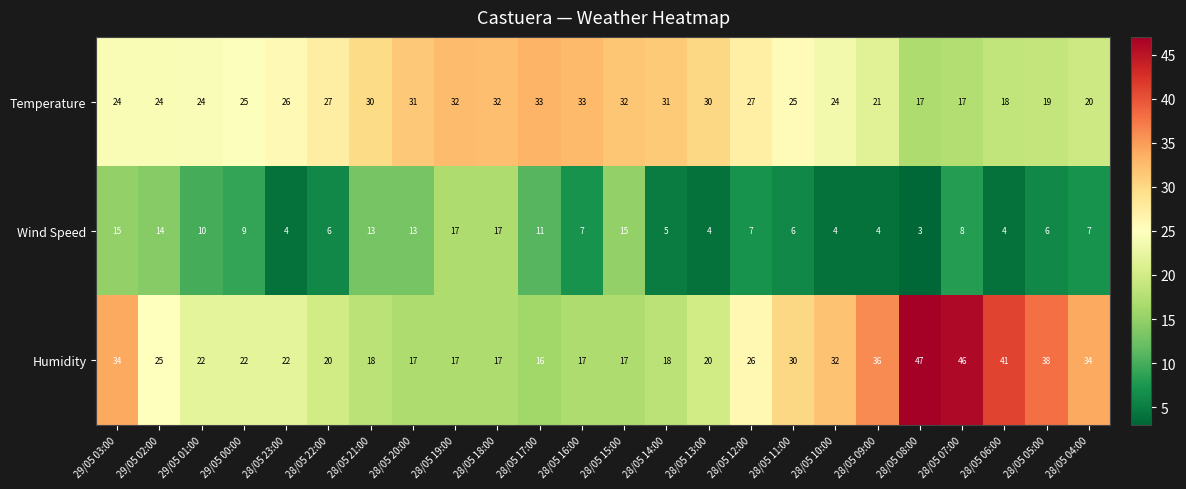

What is the sum of the Humidity values at 28/05 14:00 and 28/05 10:00?

50